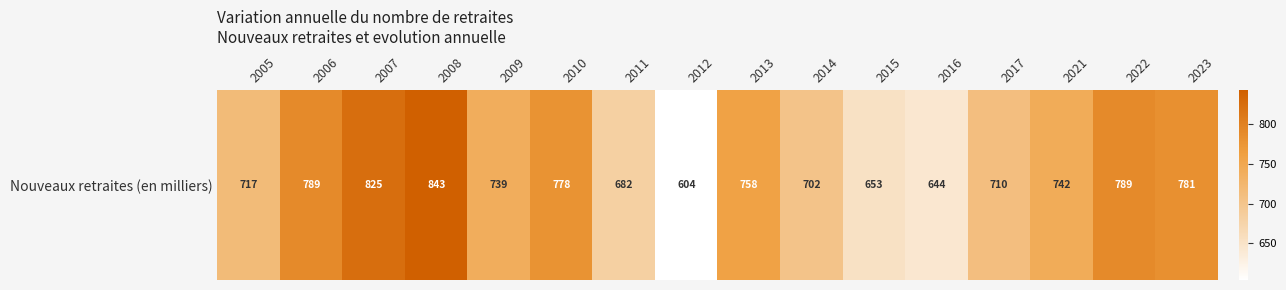

Which category has the highest value across all series?

2008